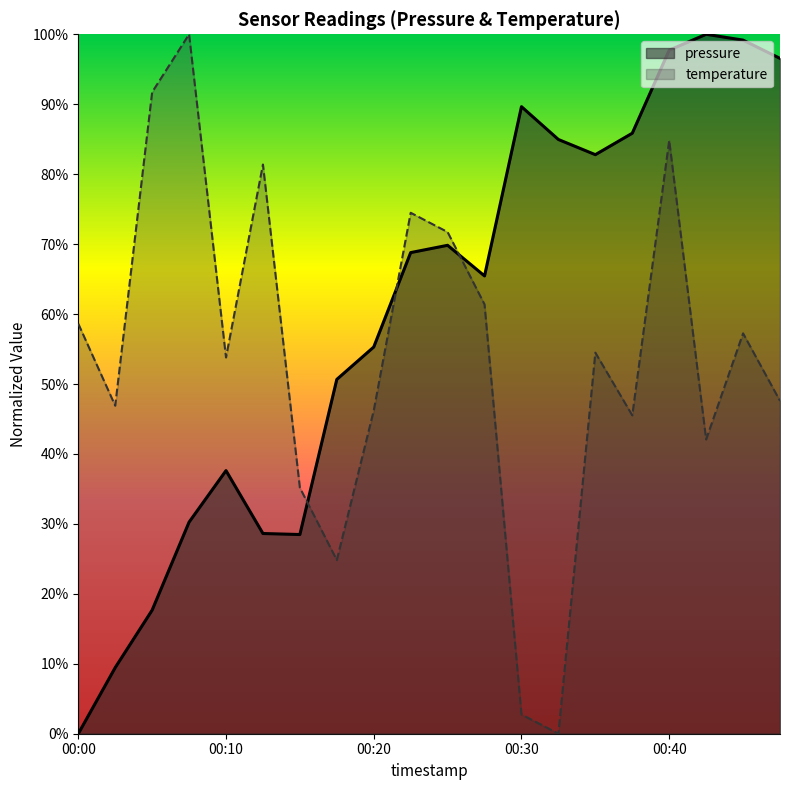

What is the difference between the second highest and minimum values in the pressure series?

99.2